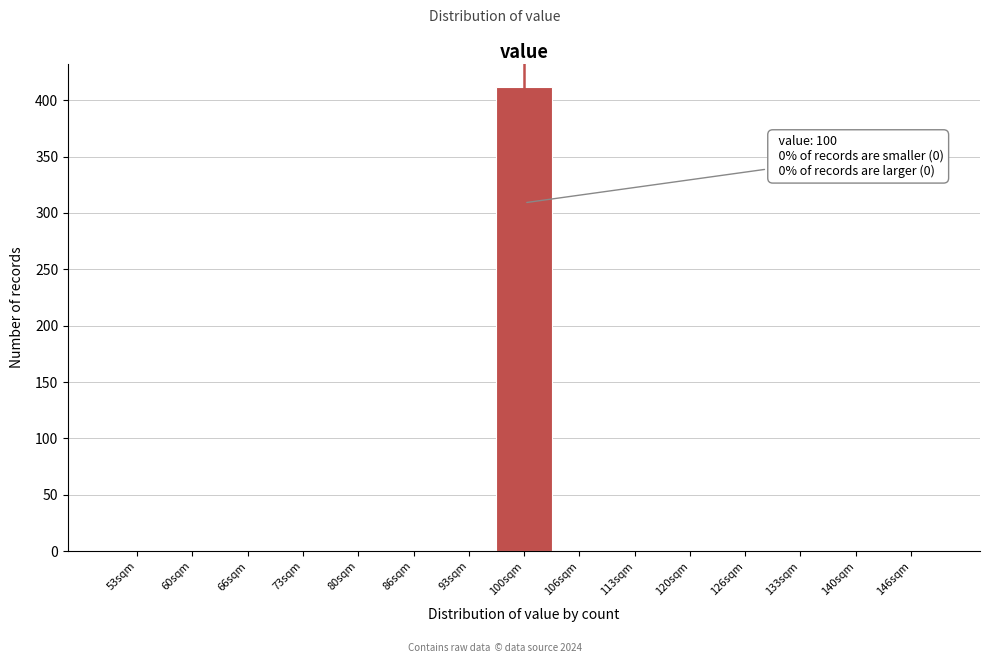

Which range on the x-axis has the tallest bar?

97 to 103